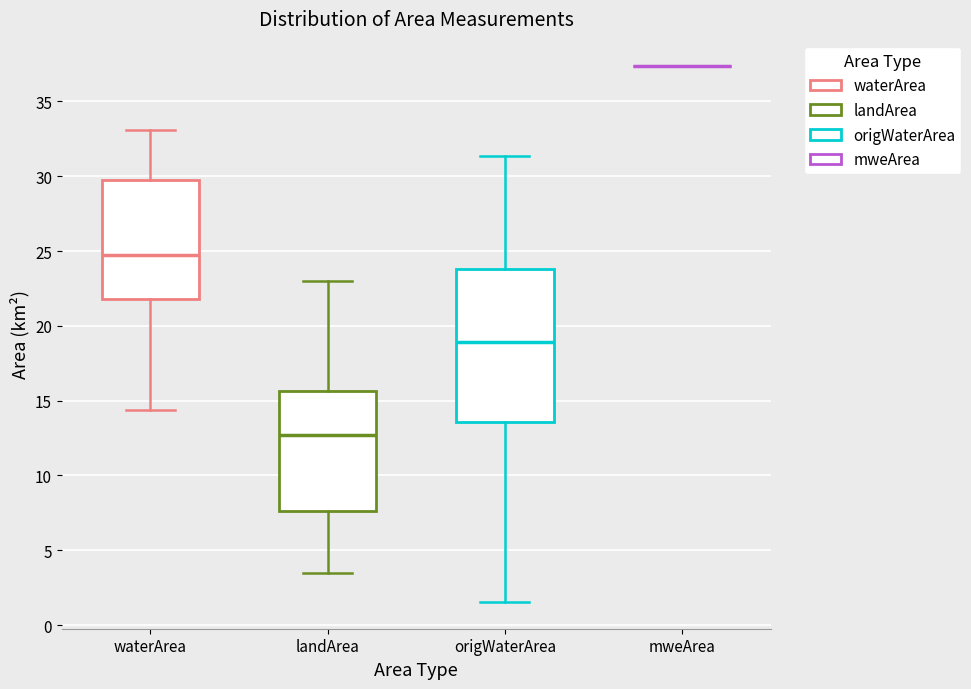

Reading left to right, read every box against the y-axis: the position of its median line, the range the box covers, and the ends of its whiskers. The values are not printed on the chart, so give them approximately, as read against the axis.

waterArea: median 24.5, box 22.0 to 30.0, whiskers 14.5 to 33.0
landArea: median 12.5, box 7.5 to 15.5, whiskers 3.5 to 23.0
origWaterArea: median 19.0, box 13.5 to 24.0, whiskers 1.5 to 31.5
mweArea: box collapsed to a line at 37.5, whiskers 37.5 to 37.5